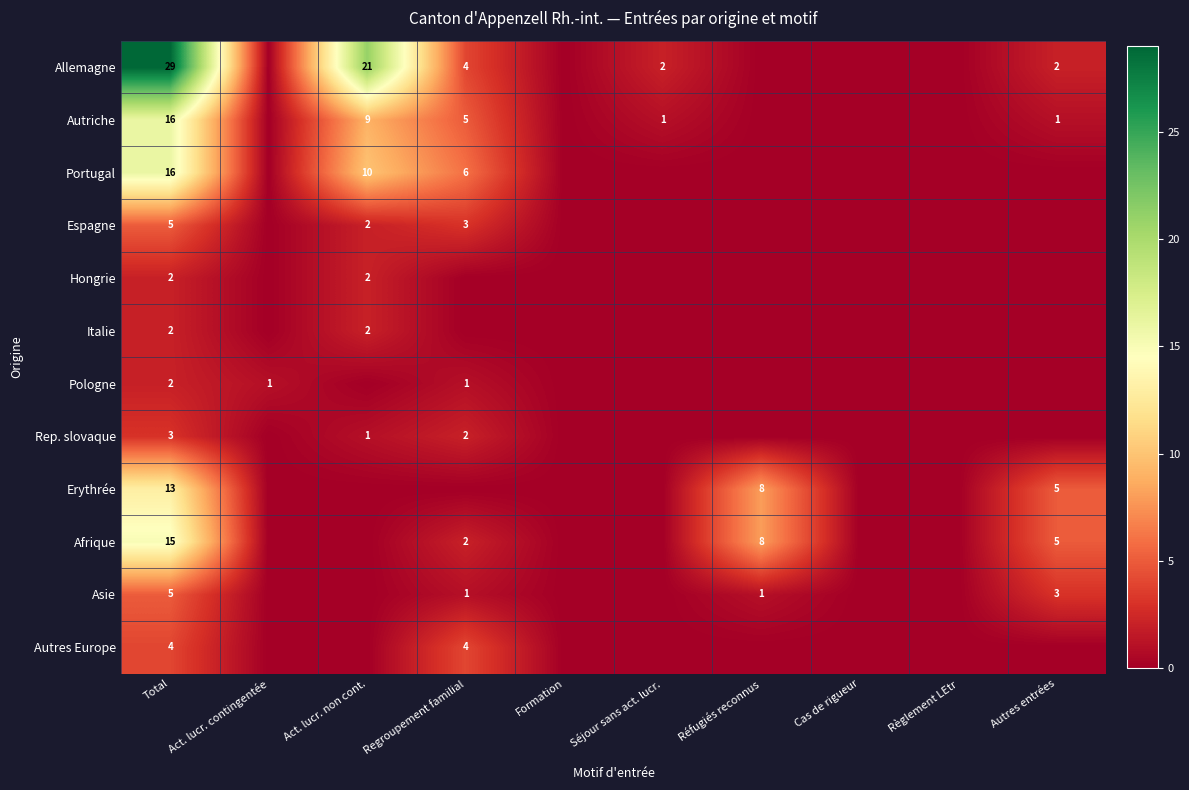

True or false: Erythrée has a value of 11 at Réfugiés reconnus.

False